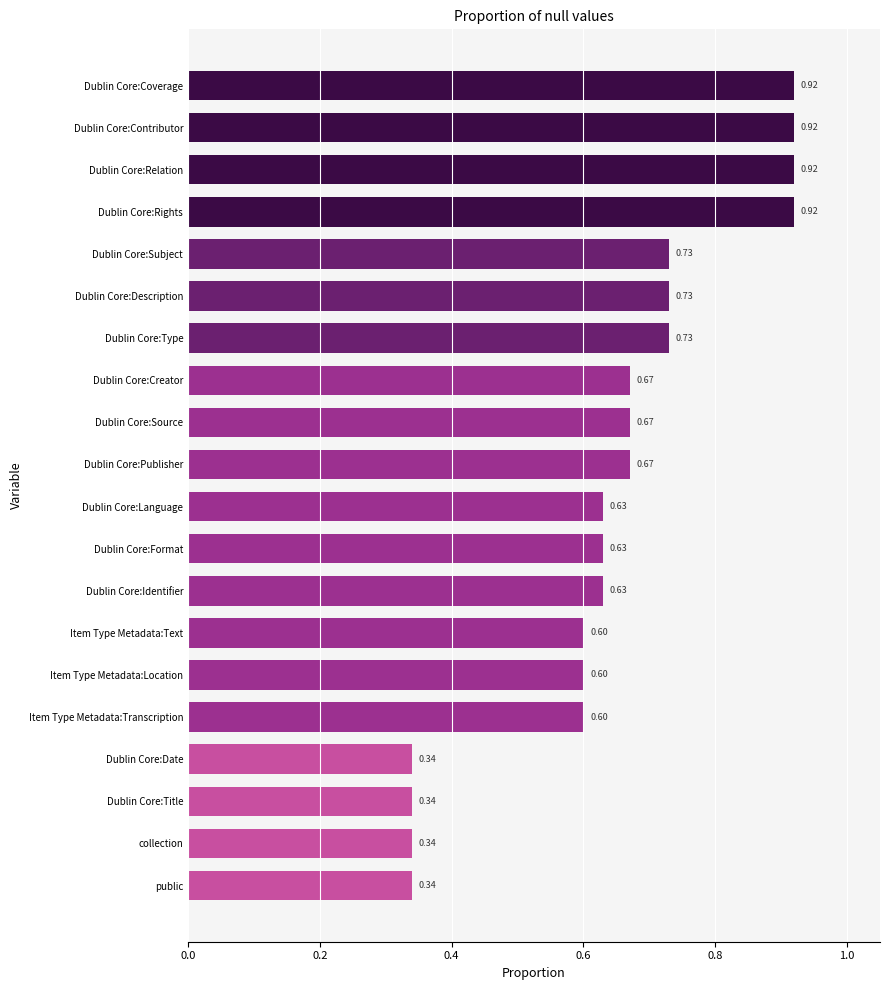

What is the label of the 18th bar from the top?

Dublin Core:Title